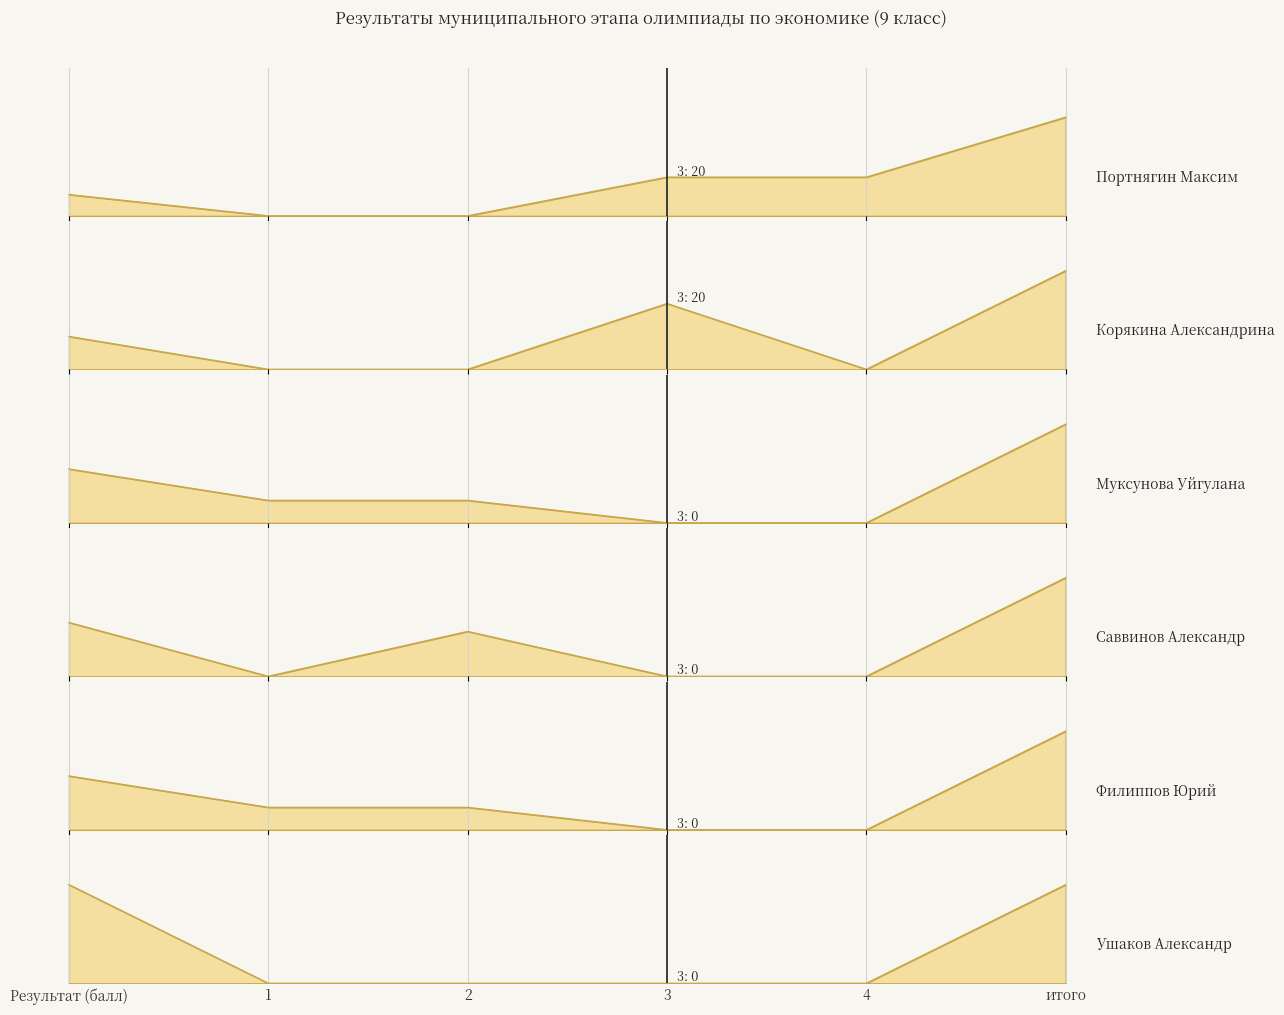

Is it true that Муксунова Уйгулана equals 8 at 3?

False